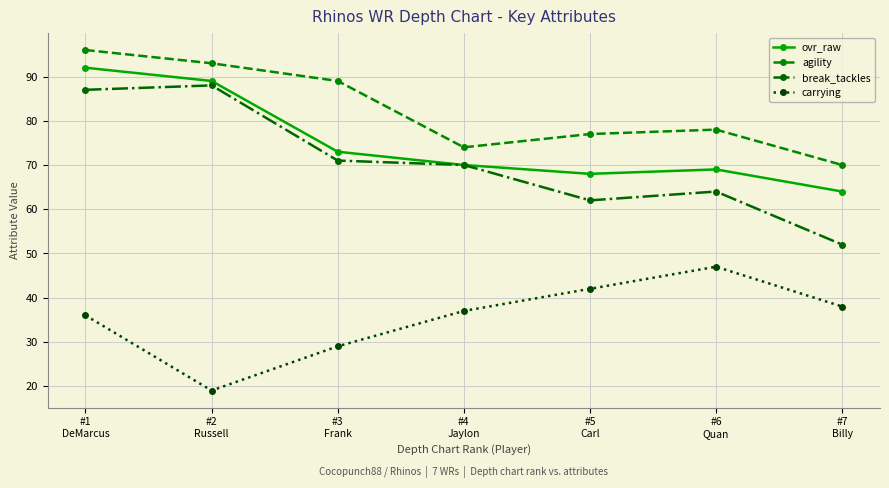

What is the approximate value of carrying at #6
Quan?

47